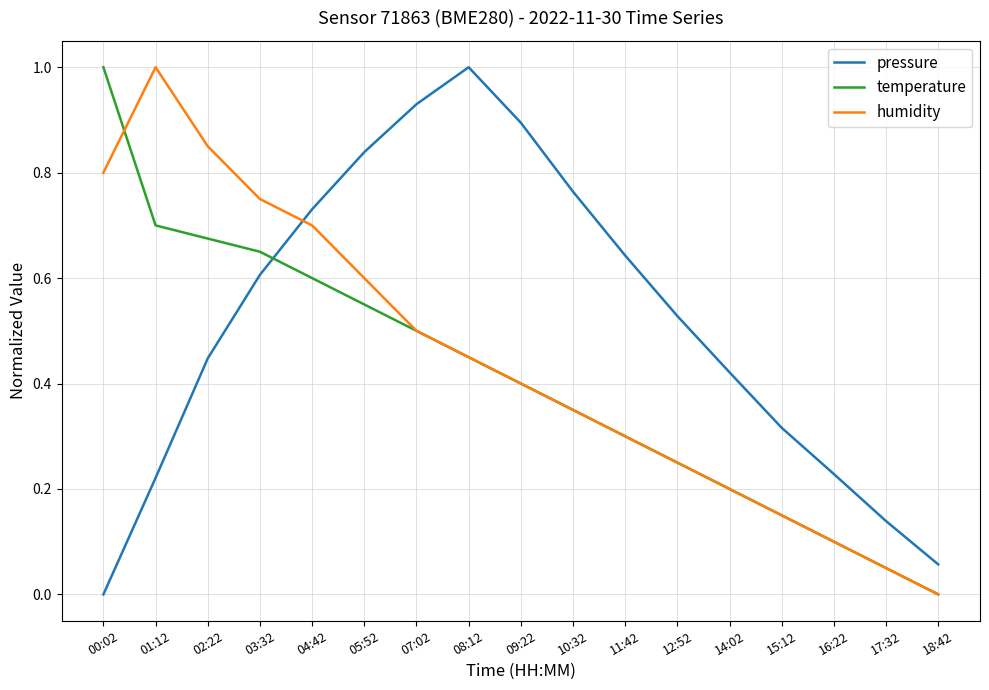

What are all the series names shown in the legend?

pressure, temperature, humidity